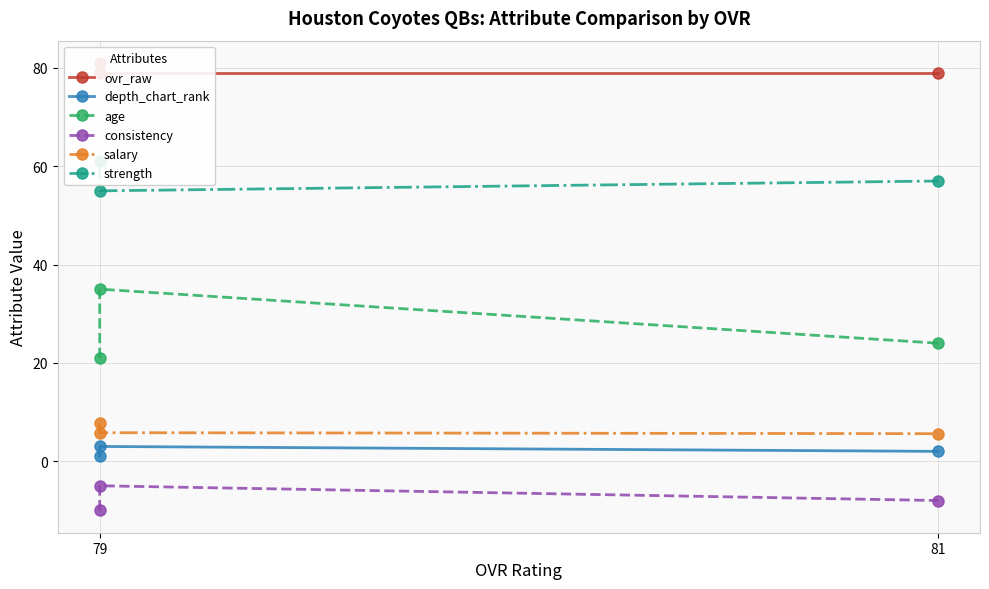

Is the value of age at 81 greater than the value of ovr_raw at 81?

No